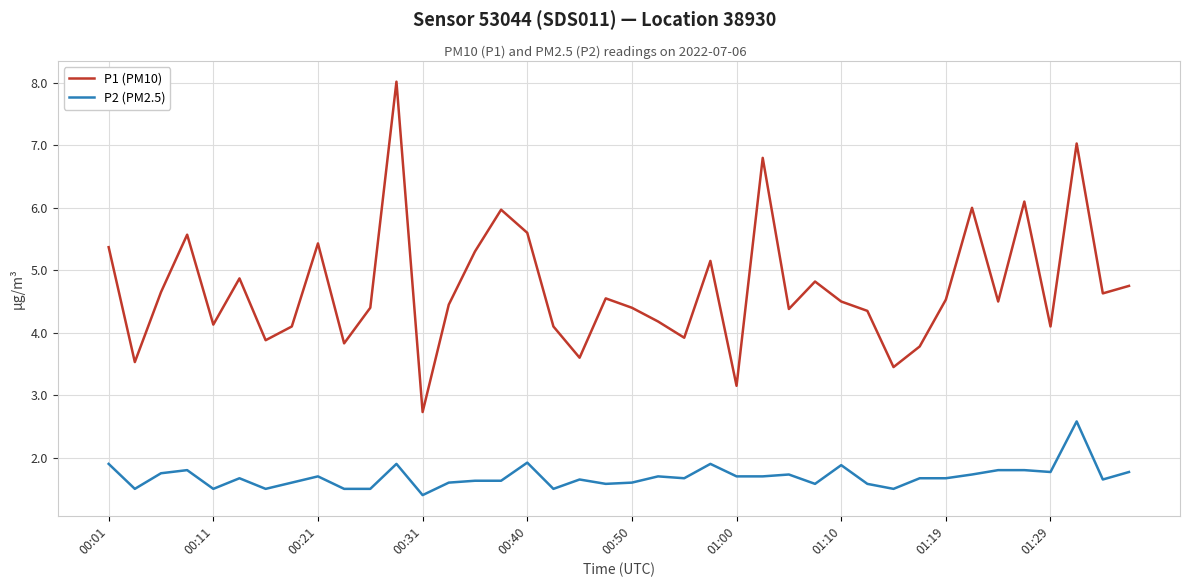

List the series in order of their peak value, highest first.

P1 (PM10), P2 (PM2.5)